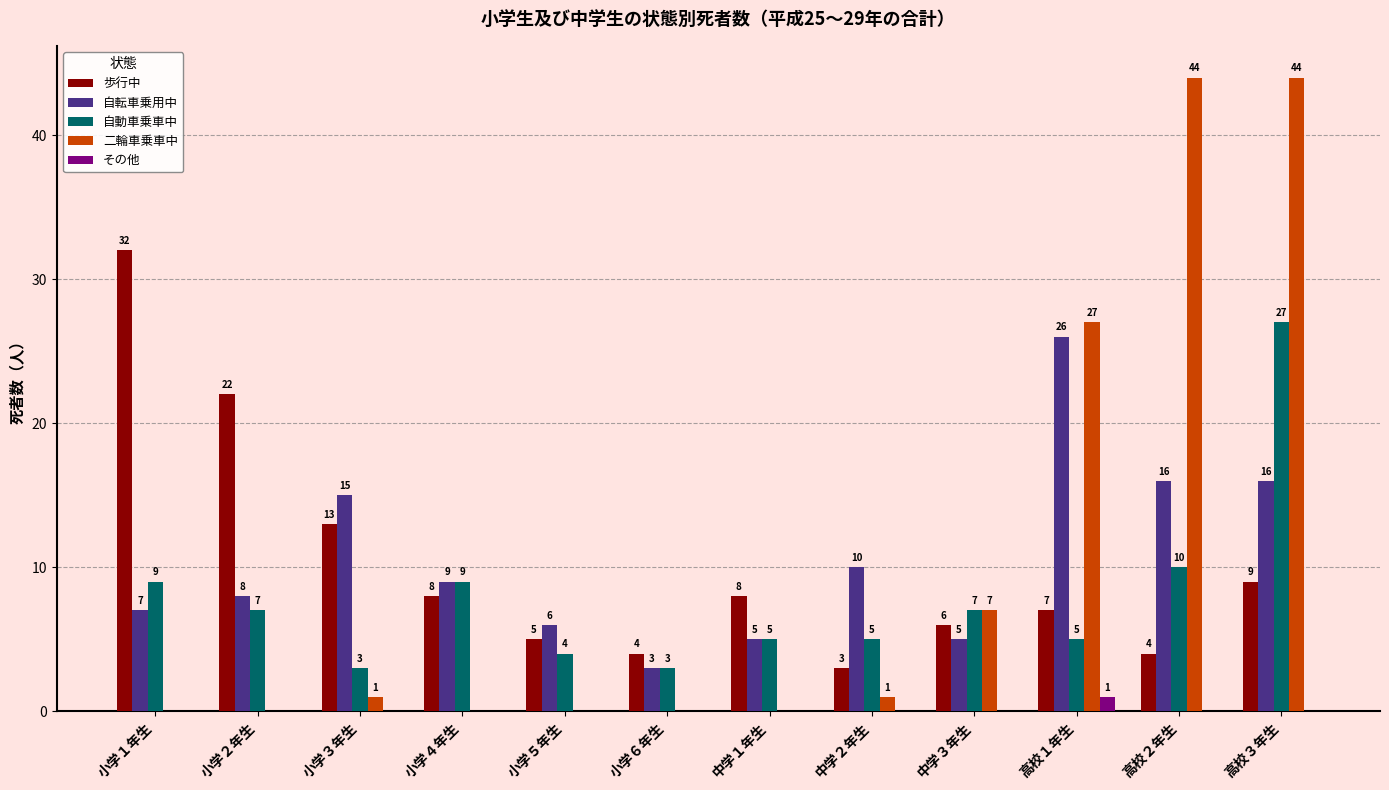

Is the value of 自転車乗用中 at 小学２年生 greater than the value of 自動車乗車中 at 小学３年生?

Yes